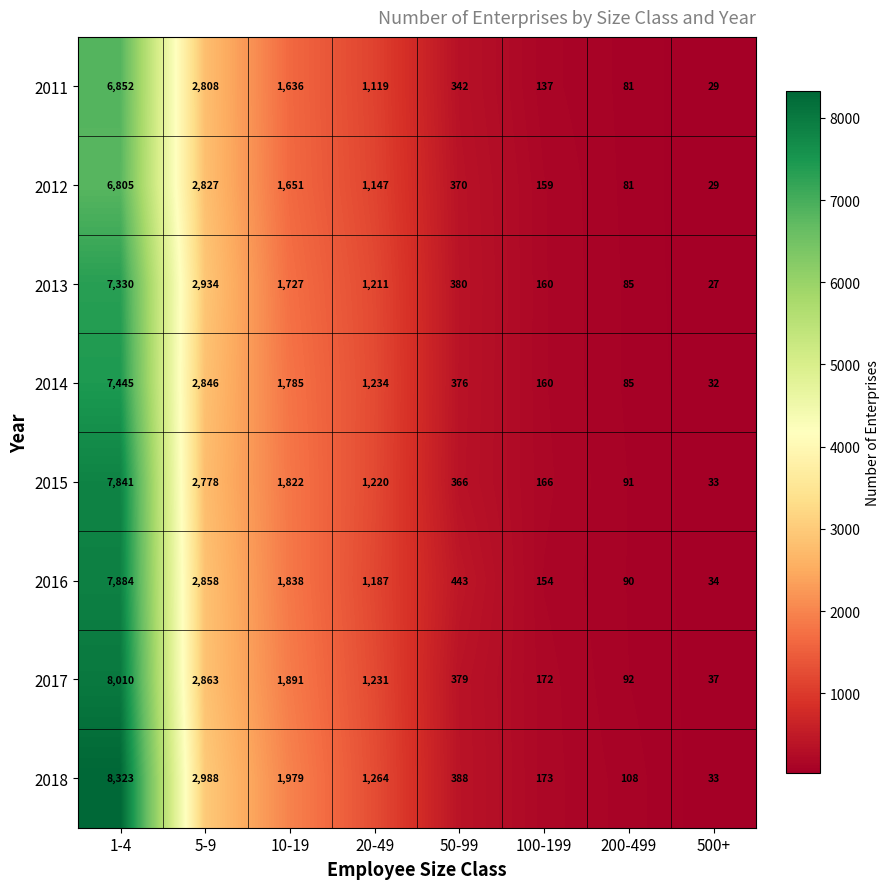

What is the total value across all series at 5-9?

22902